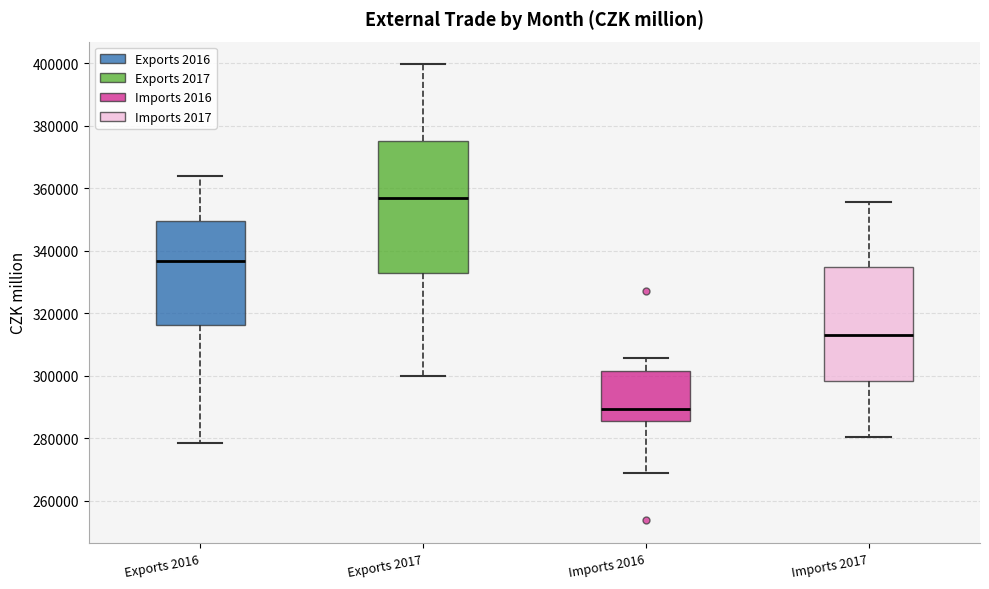

Reading left to right, read every box against the y-axis: the position of its median line, the range the box covers, and the ends of its whiskers. The values are not printed on the chart, so give them approximately, as read against the axis.

Exports 2016: median 336000, box 316000 to 350000, whiskers 278000 to 364000
Exports 2017: median 356000, box 332000 to 376000, whiskers 300000 to 400000
Imports 2016: median 290000, box 286000 to 302000, whiskers 268000 to 306000
Imports 2017: median 314000, box 298000 to 334000, whiskers 280000 to 356000